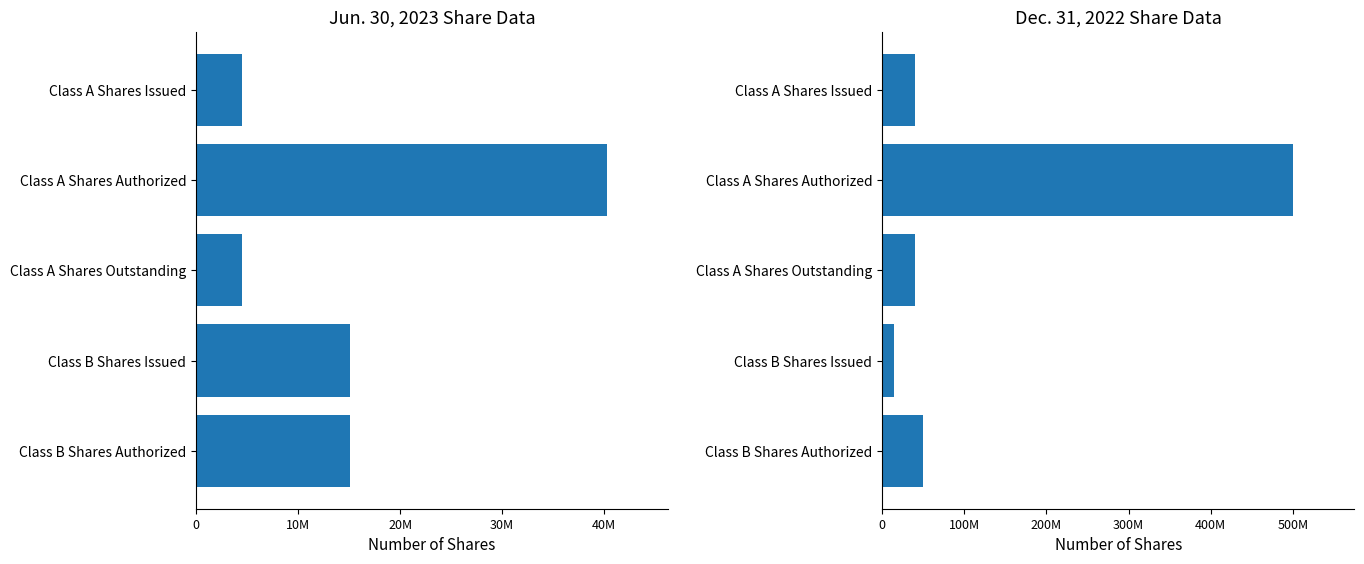

Are the bars grouped side by side (vs. stacked)?

Yes